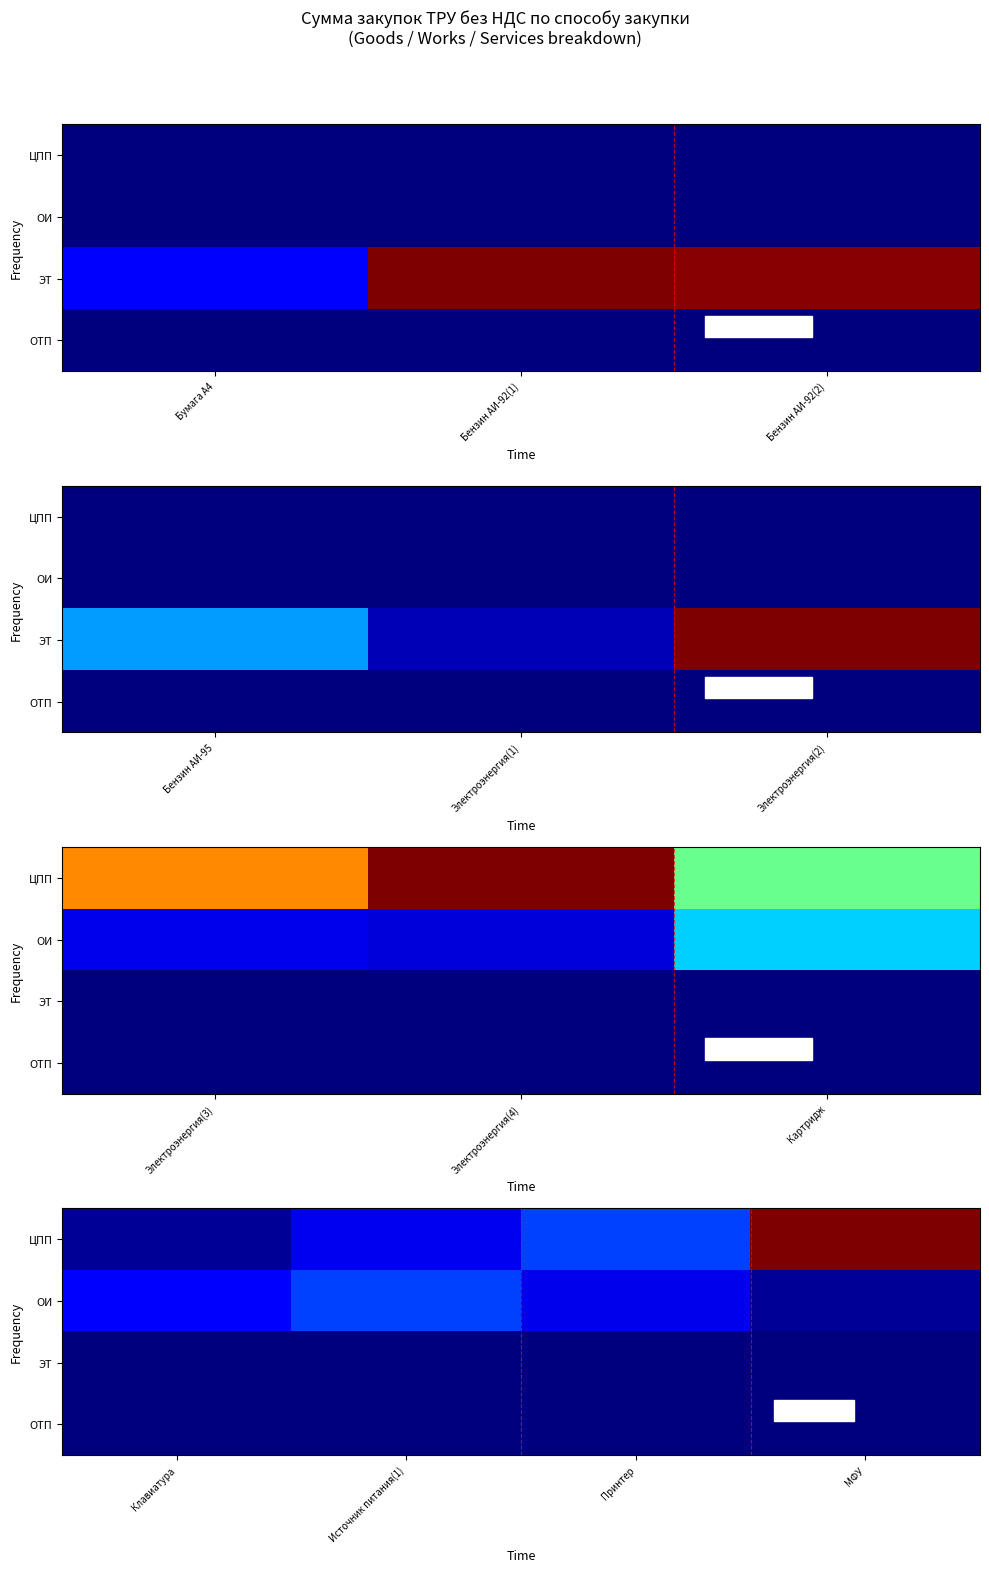

Is the value of ОТП at МФУ greater than the value of ОИ at Принтер?

No